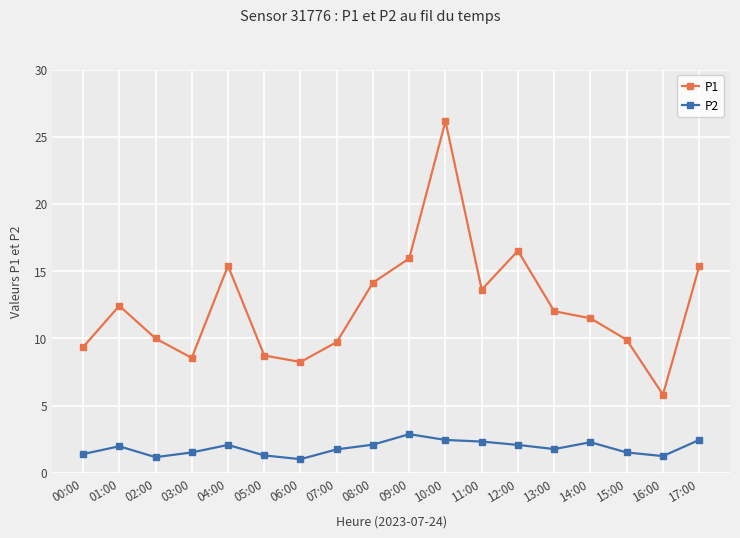

What is the label of the 18th point from the left?

17:00